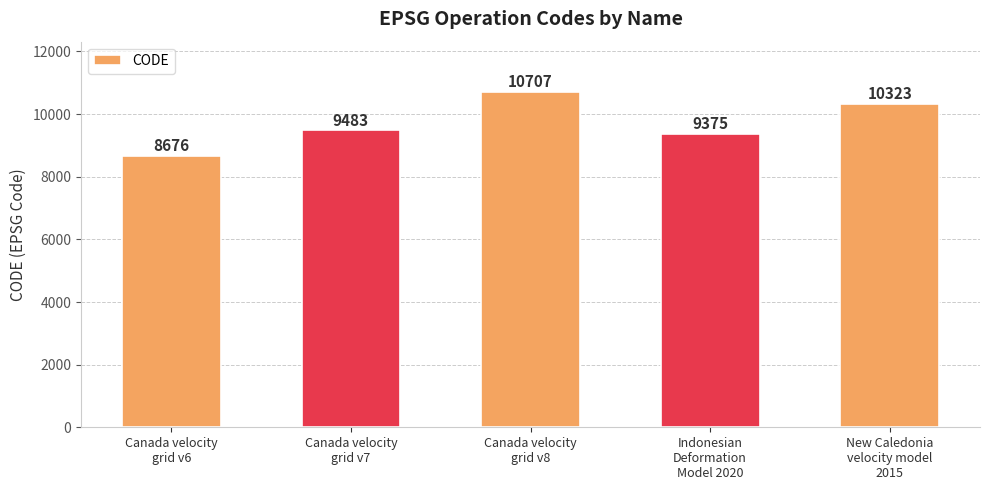

How many bars are there in total?

5